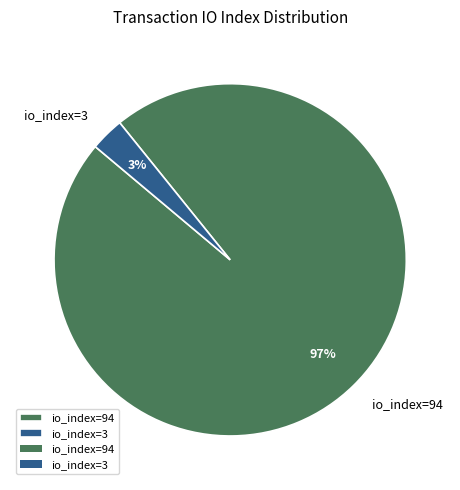

Combined, do io_index=94 and io_index=3 account for over 50%?

Yes